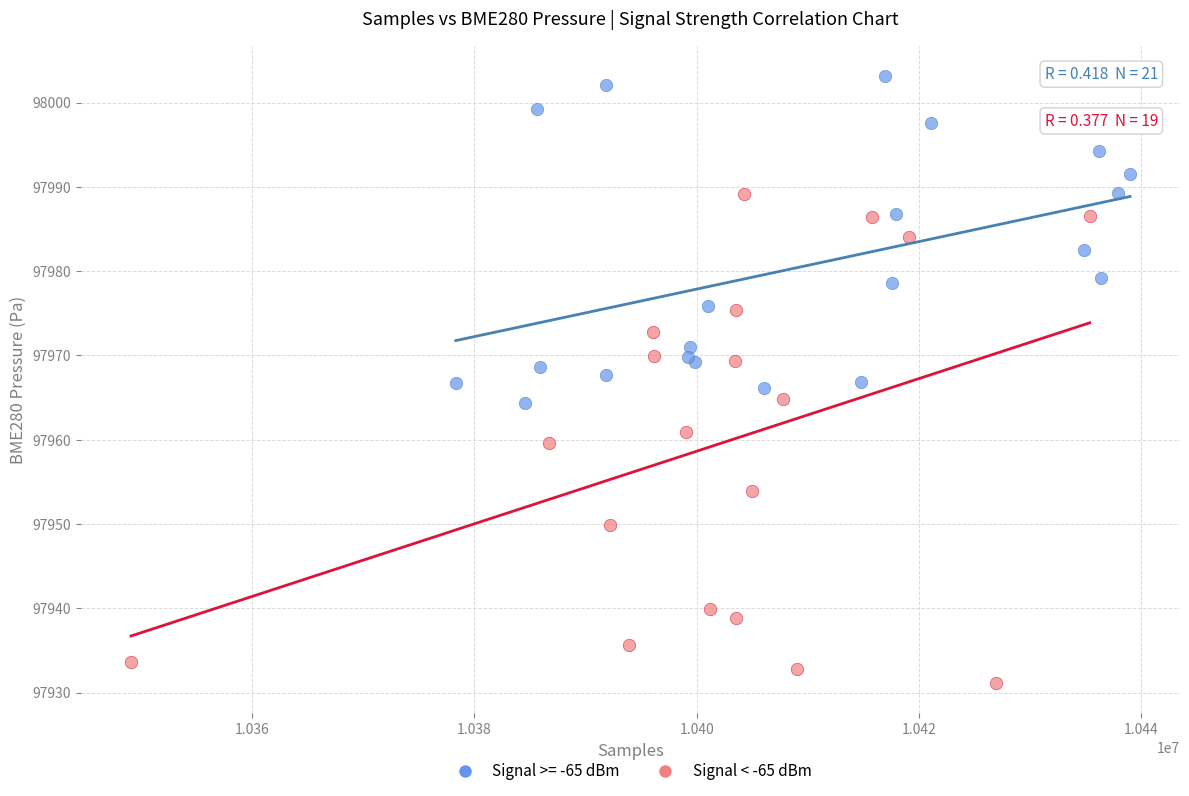

Which series has the widest spread of Y values?

Signal < -65 dBm